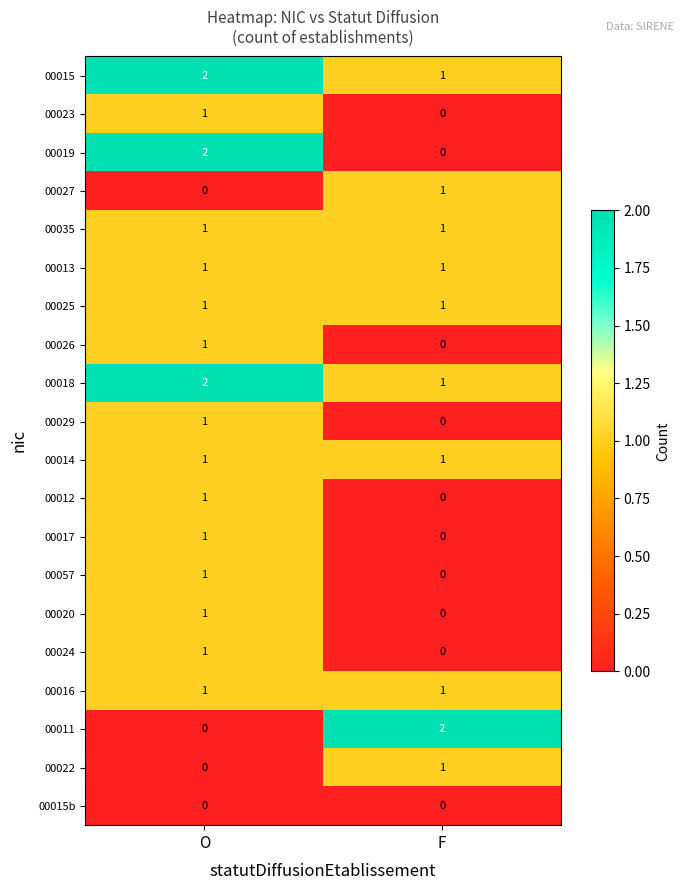

Where is 00011 nearest to the value 1?

O